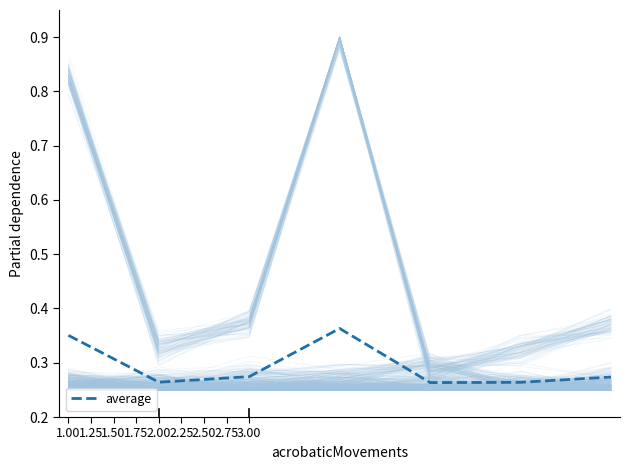

Count the values in the range 0 to 1.

7